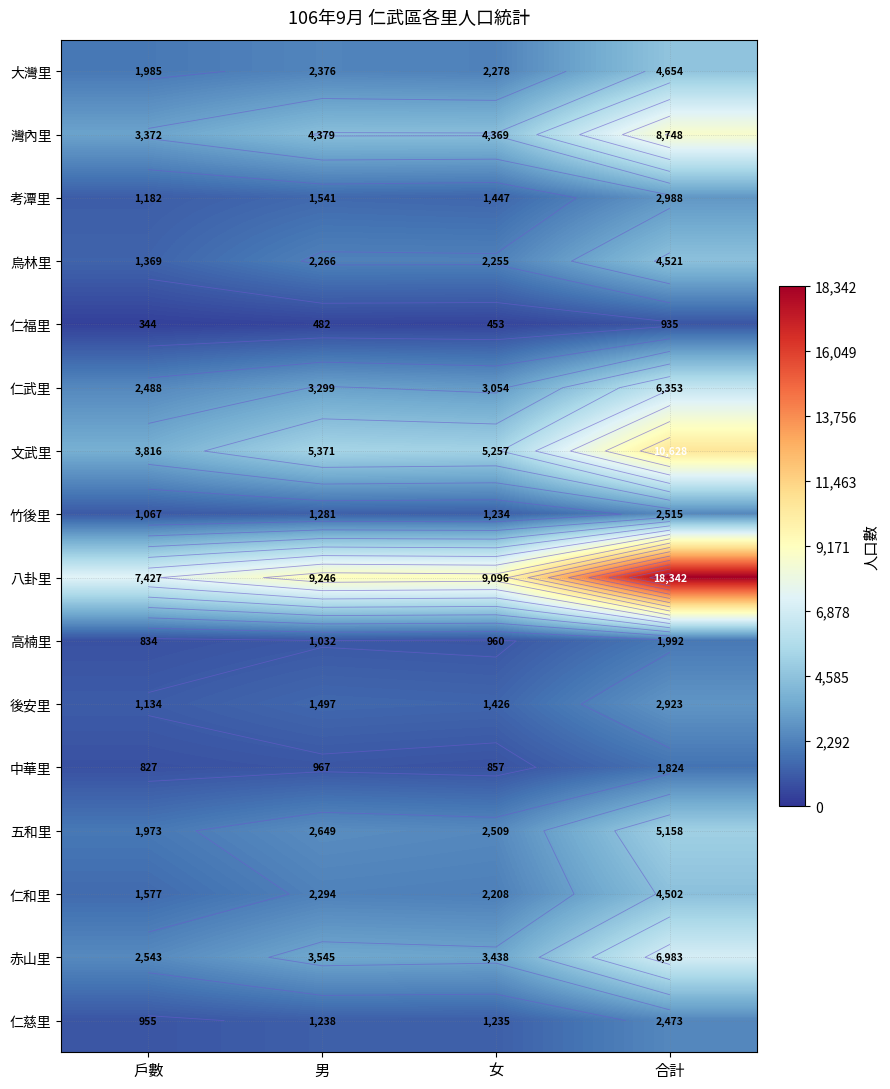

At which category does the chart reach its peak across all series?

合計